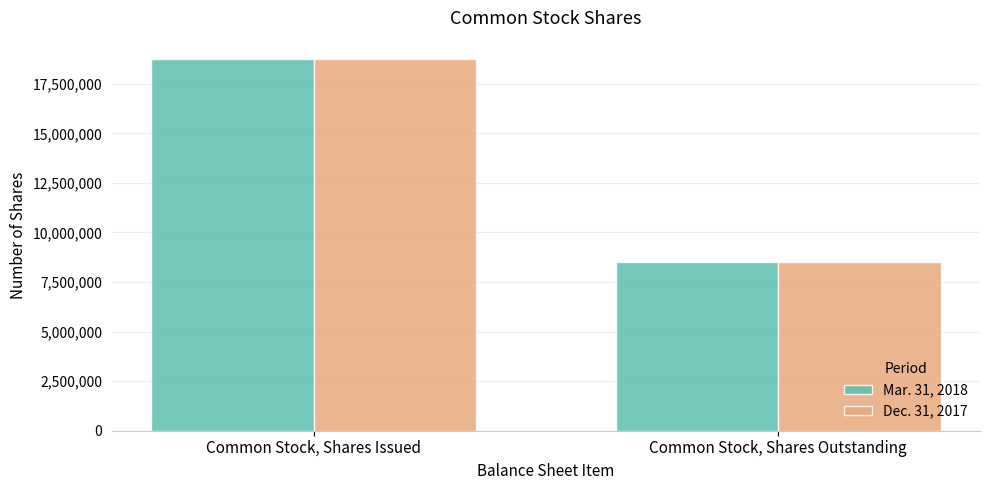

Reading right to left, list all the values displayed in this chart.

Mar. 31, 2018: Common Stock, Shares Outstanding=8505000	Common Stock, Shares Issued=18735000
Dec. 31, 2017: Common Stock, Shares Outstanding=8505000	Common Stock, Shares Issued=18735000